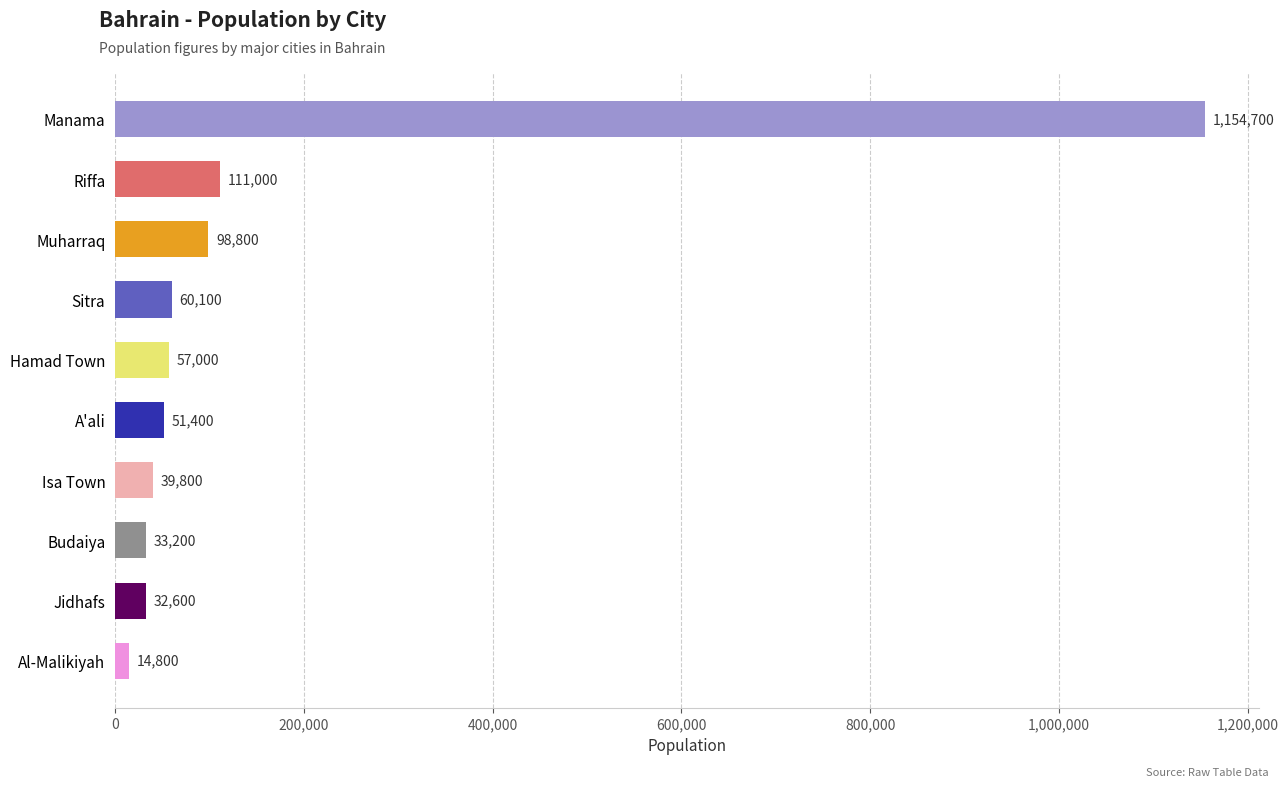

Are the bars grouped side by side (vs. stacked)?

No